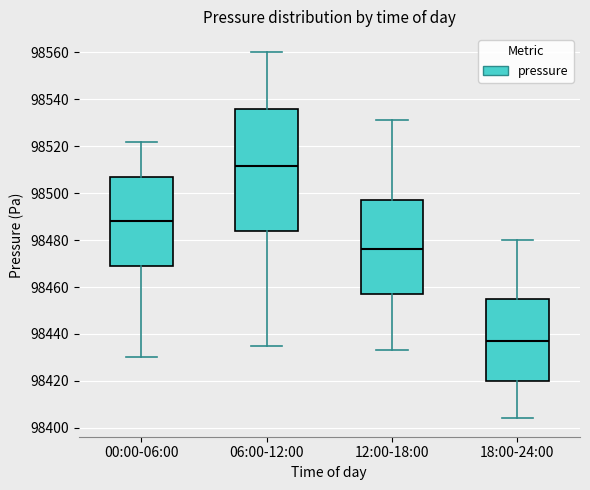

Reading left to right, transcribe this box plot: for each box, give where its median line is, the range the box spans, and where its two whiskers end, as read against the y-axis. The values are not printed on the chart, so give them approximately, as read against the axis.

00:00-06:00: median 98488, box 98470 to 98508, whiskers 98430 to 98522
06:00-12:00: median 98512, box 98484 to 98536, whiskers 98436 to 98560
12:00-18:00: median 98476, box 98458 to 98498, whiskers 98434 to 98532
18:00-24:00: median 98438, box 98420 to 98456, whiskers 98404 to 98480